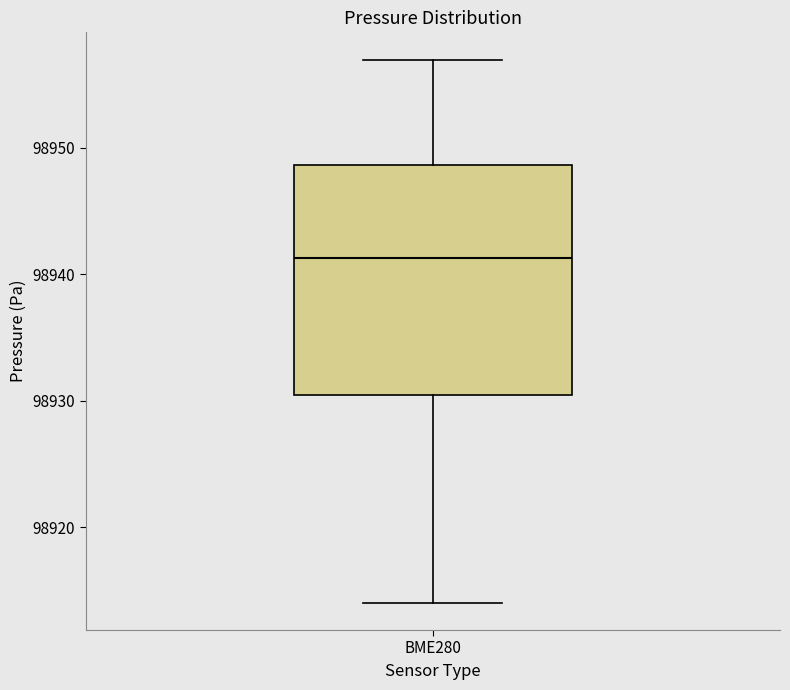

Read this box plot against the y-axis: the position of the median line, the range covered by the box, and the ends of both whiskers. The values are not printed on the chart, so give them approximately, as read against the axis.

median 98941, box 98930 to 98949, whiskers 98914 to 98957